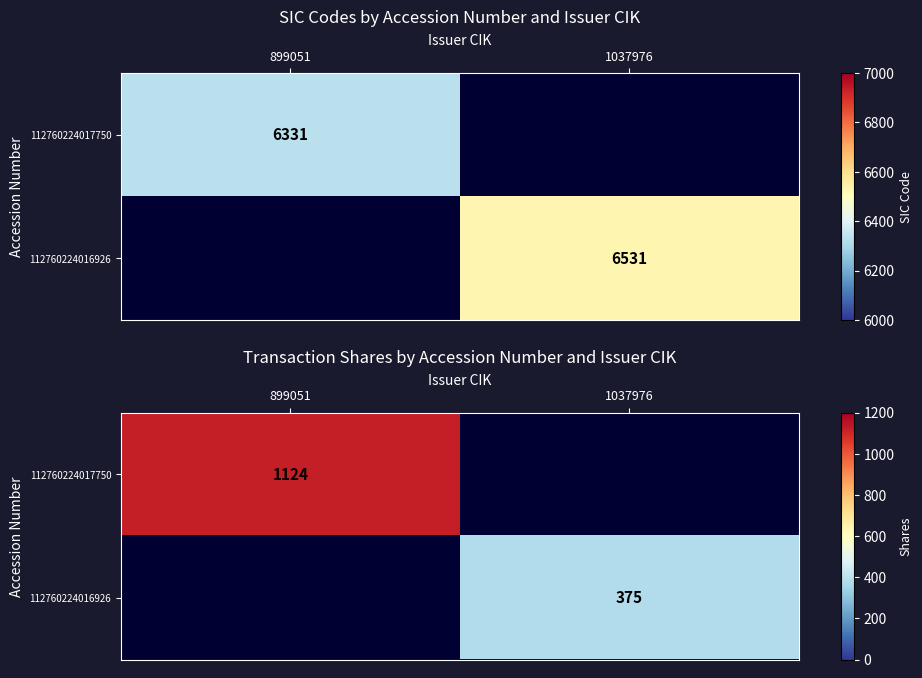

How many data points does each series have?

2